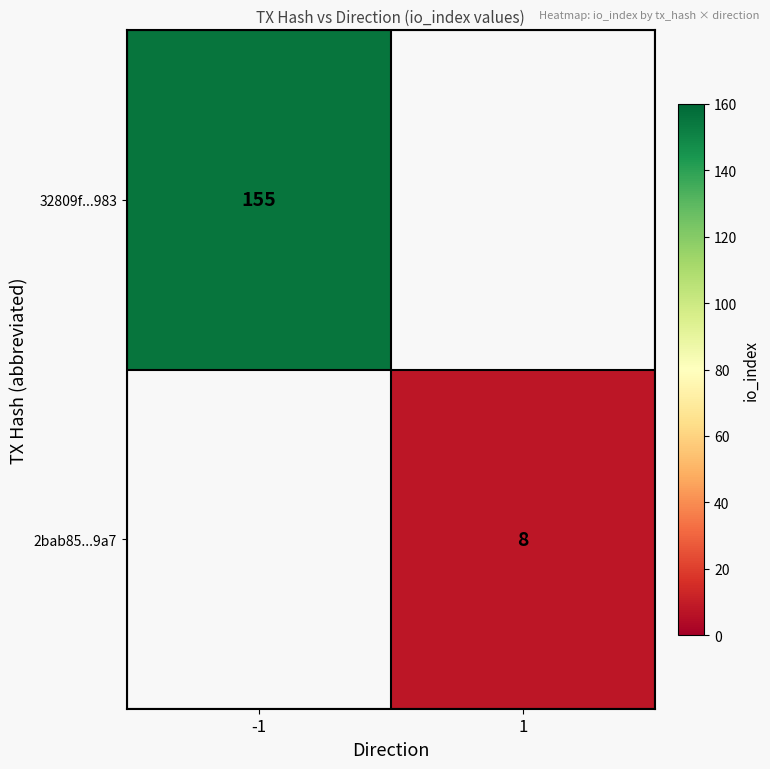

Is it true that 32809f...983 equals 82 at -1?

False